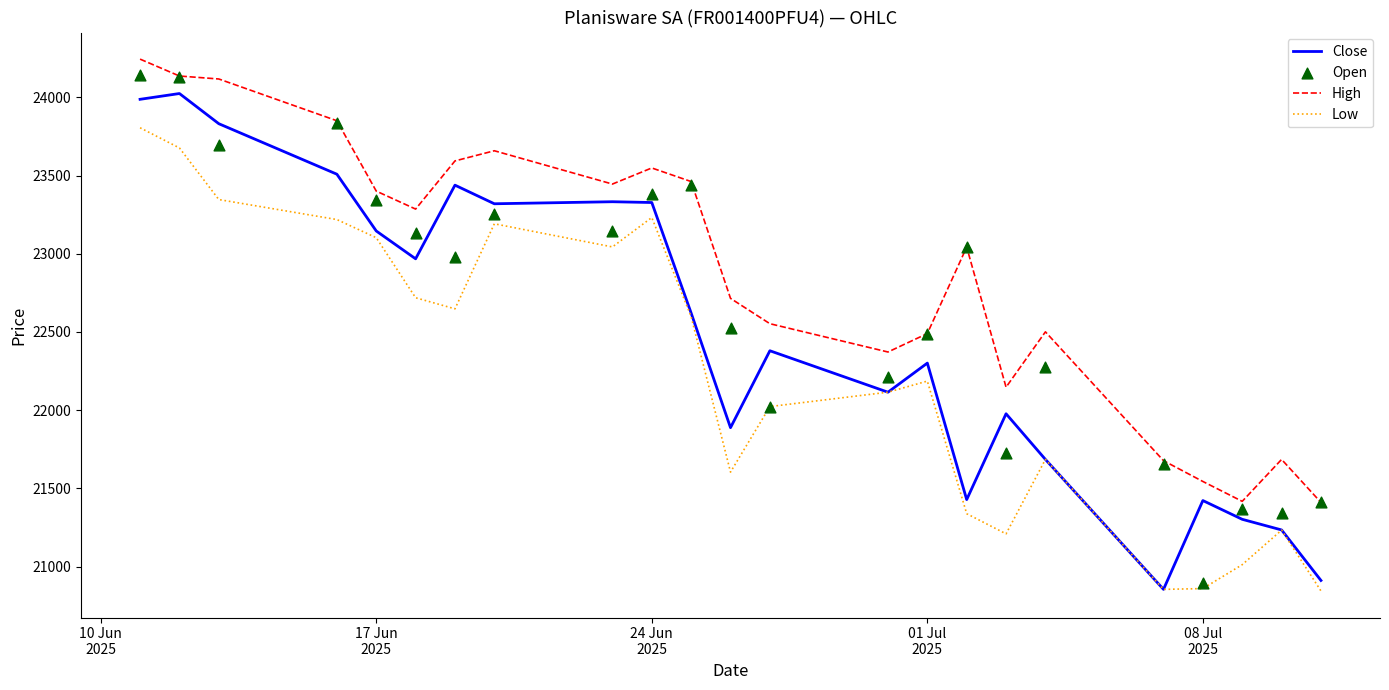

True or false: High and Close cross at least once.

False